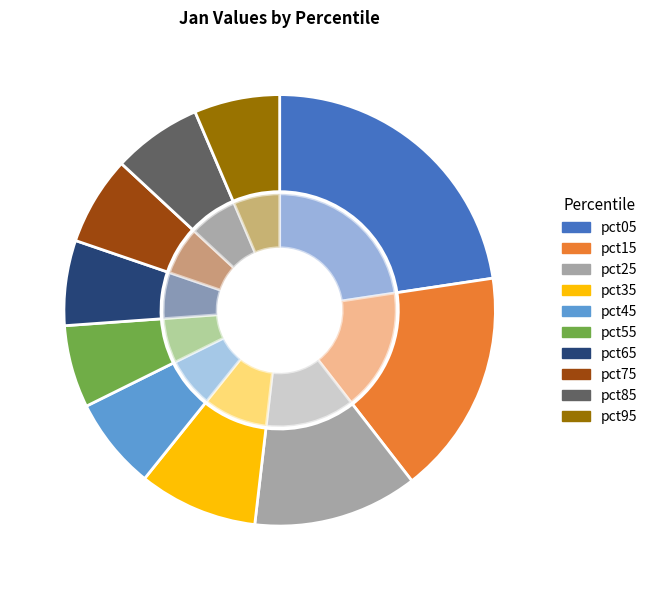

Which category has the biggest portion of the pie?

pct05